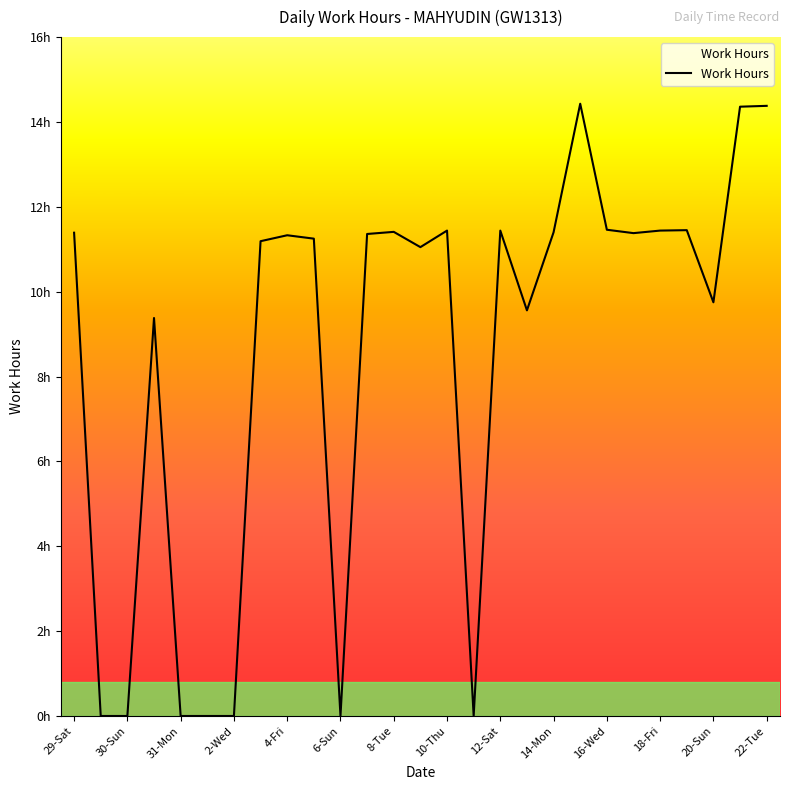

What is the maximum value shown in the chart?

14.4